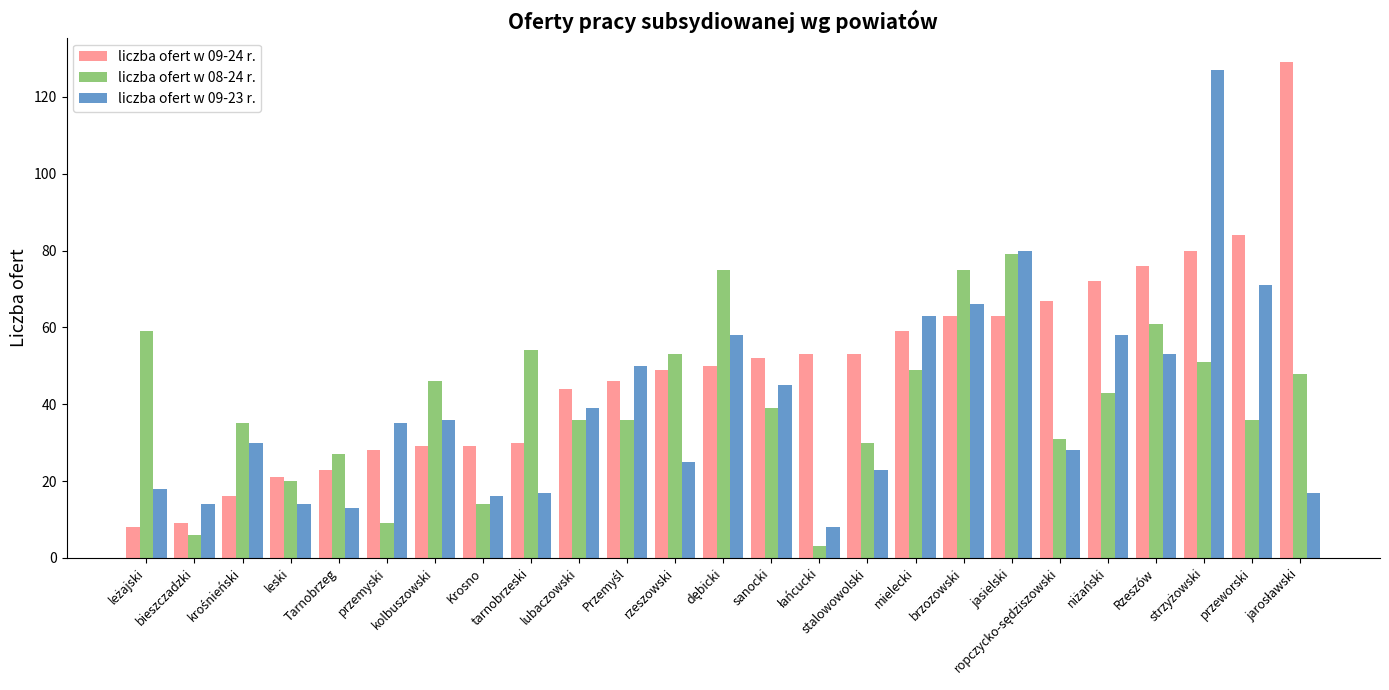

What is the minimum value shown in the chart?

3